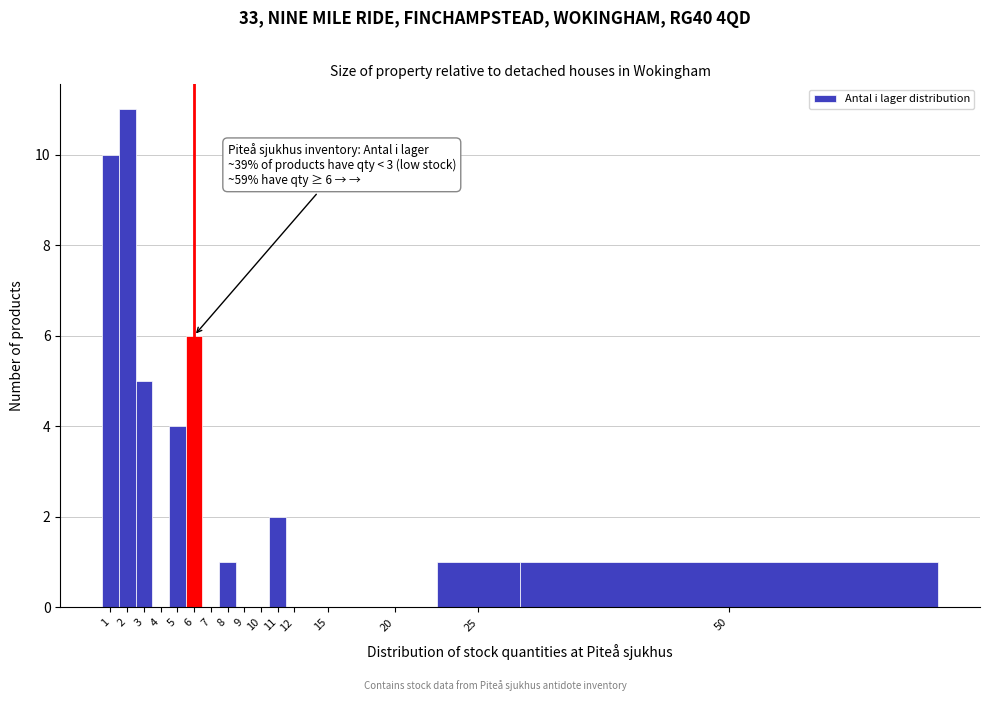

Reading right to left, extract all data points from this chart.

50=1	25=1	20=0	15=0	12=0	11=2	10=0	9=0	8=1	7=0	6=6	5=4	4=0	3=5	2=11	1=10